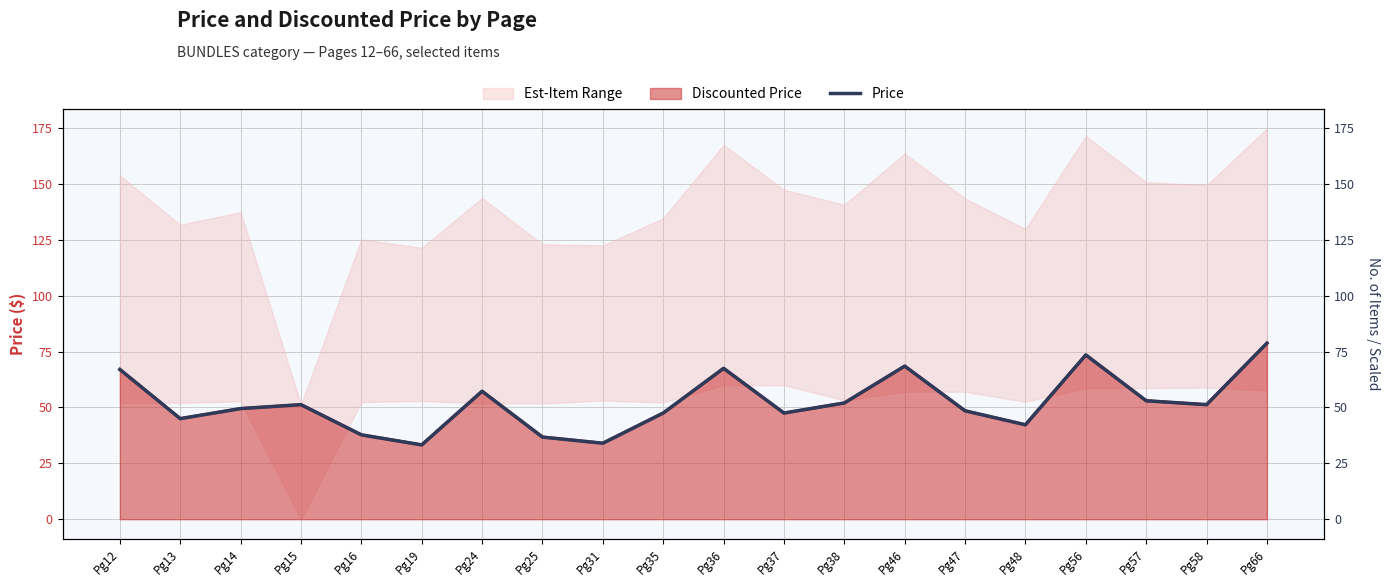

What is the average value?

52.1